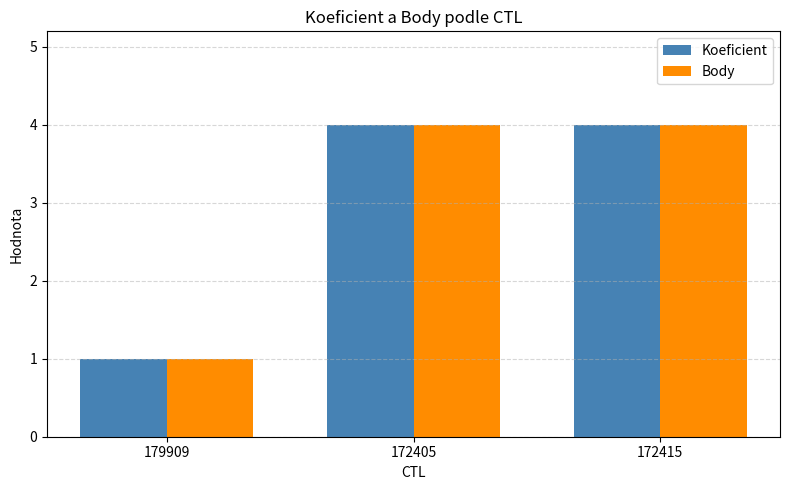

How many data points in Body are less than 4?

1